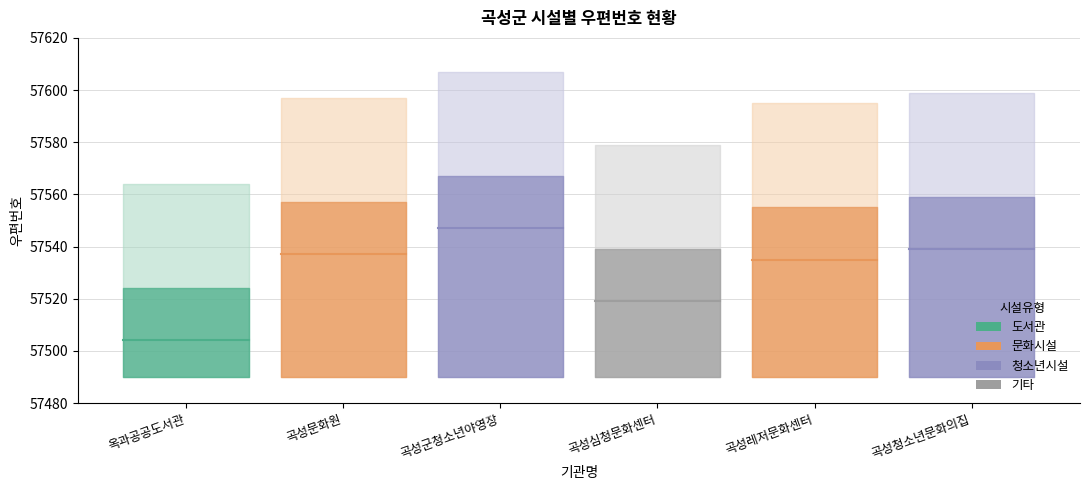

At which label does the data first exceed 57537?

곡성군청소년야영장